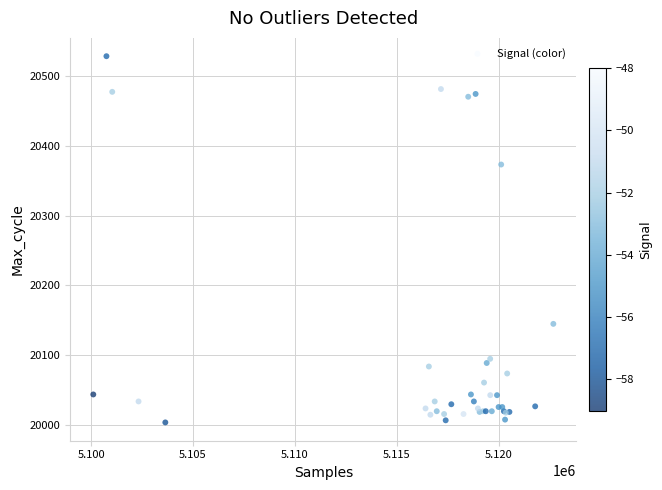

What Y value in the scatter plot is closest to 20266?

20373